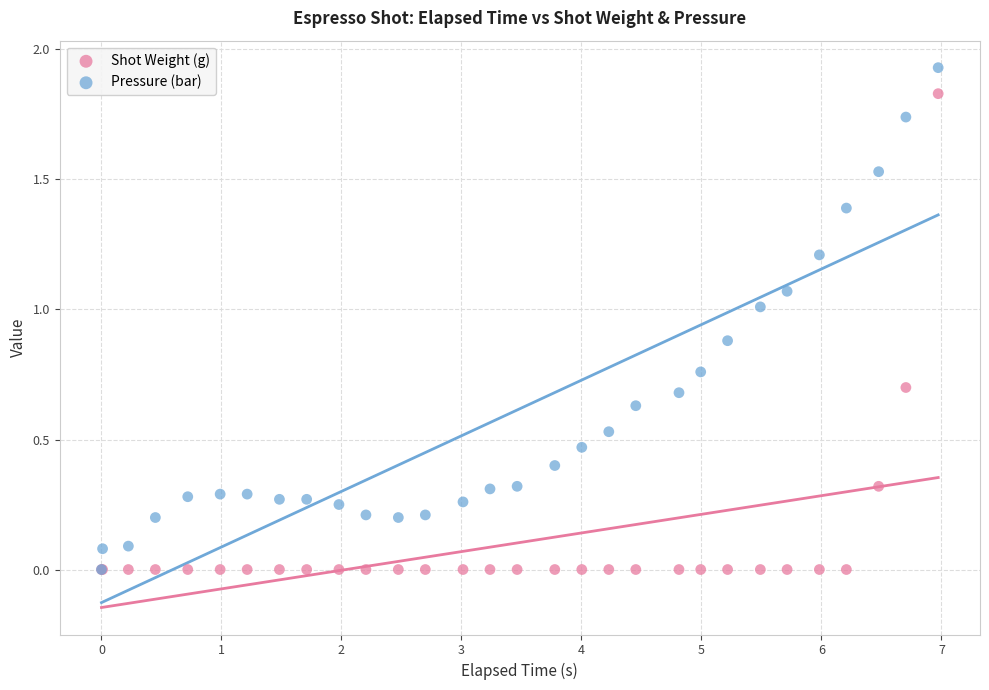

What are all the series names shown in the legend?

Shot Weight (g), Pressure (bar)